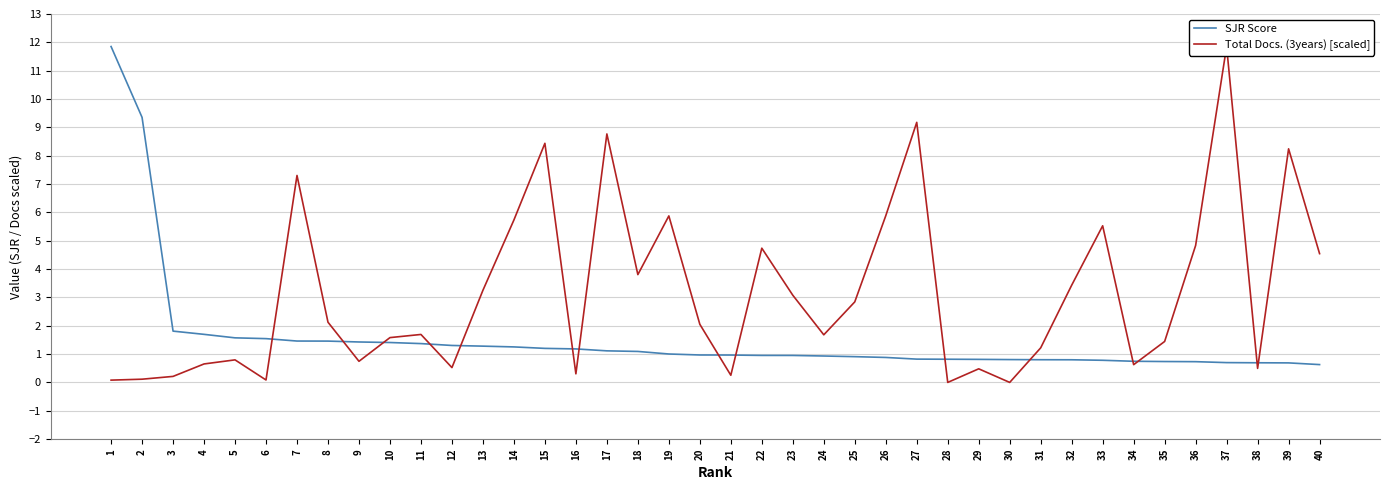

How many intersections are there between Total Docs. (3years) [scaled] and SJR Score?

15